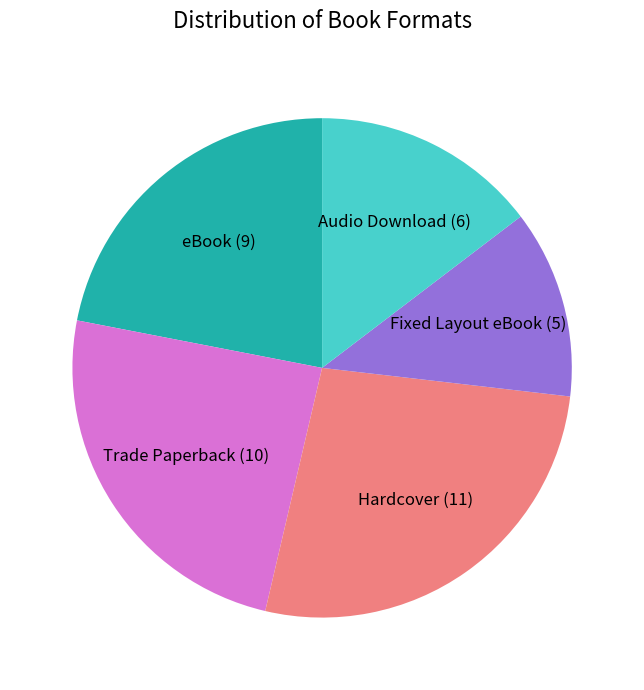

Is there a majority slice in this chart?

No